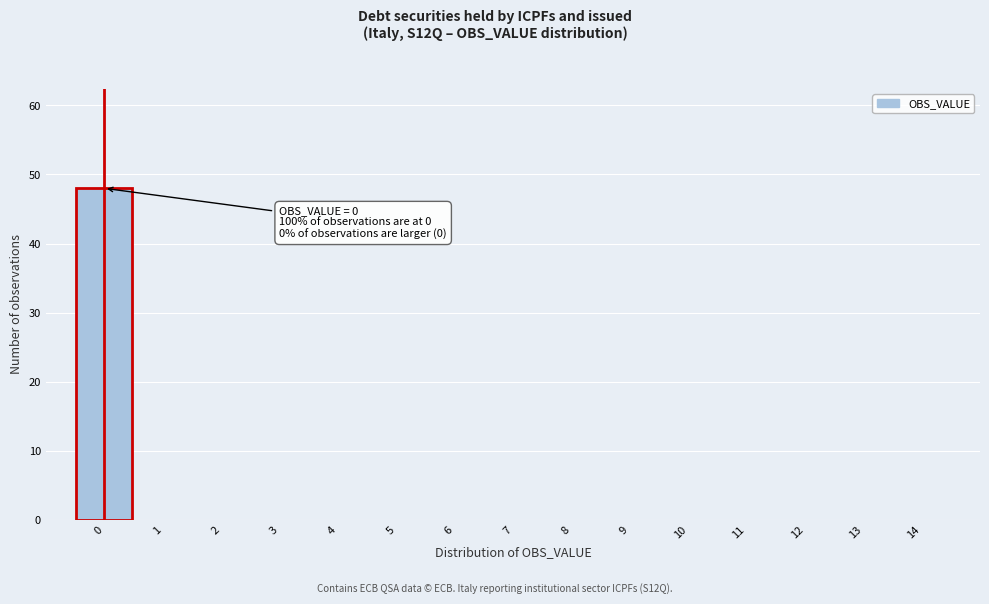

Which range on the x-axis has the tallest bar?

-0.5 to 0.5